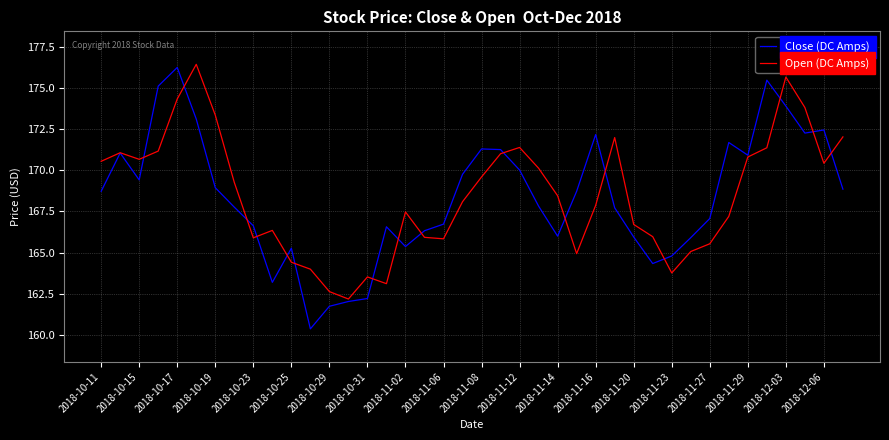

What is the greatest value displayed?

176.4